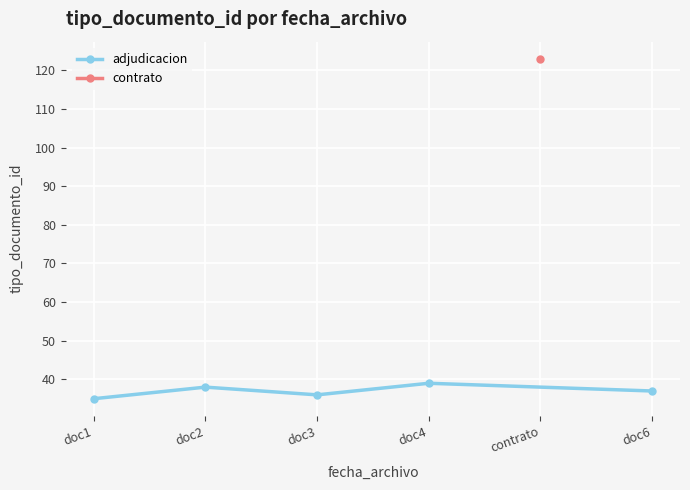

What is the highest value of the adjudicacion series?

39